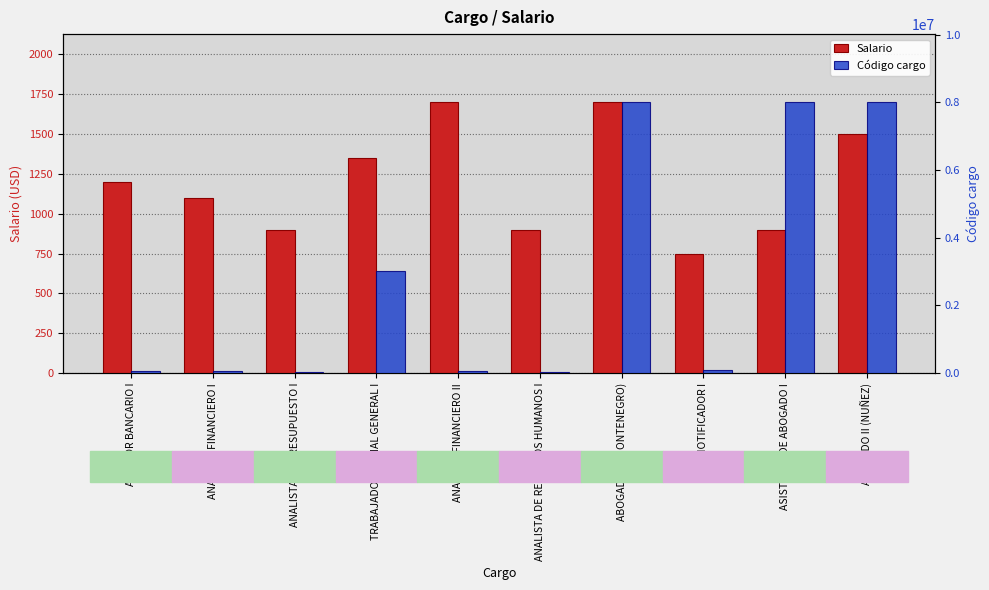

At ANALISTA DE PRESUPUESTO I, list the series in order from smallest to largest.

Salario, Código cargo